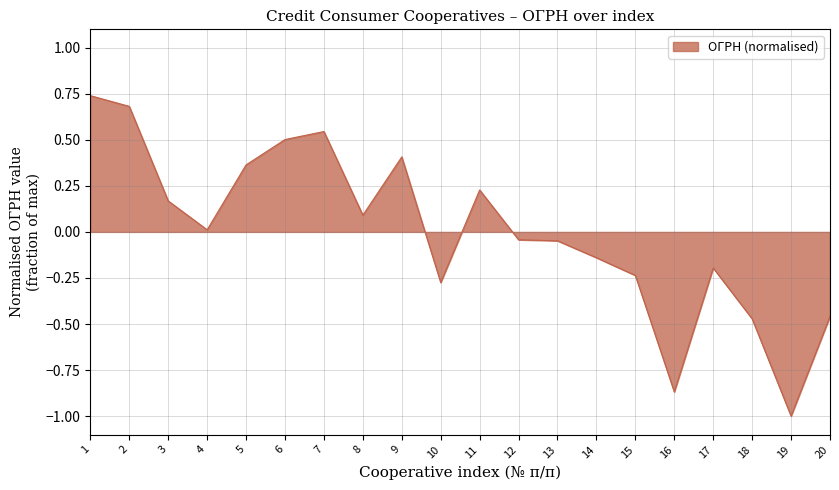

What is the minimum value shown in the chart?

-1.0